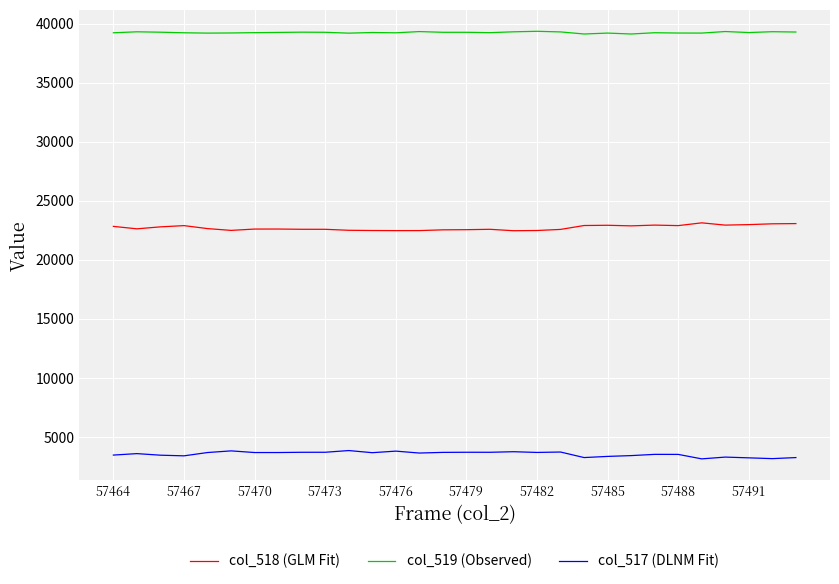

True or false: col_519 (Observed) and col_518 (GLM Fit) intersect in this chart.

False